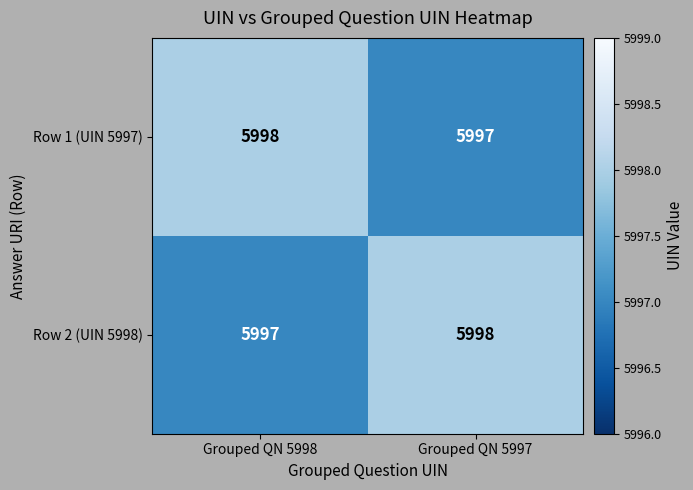

At how many categories does at least one series exceed 5997?

2